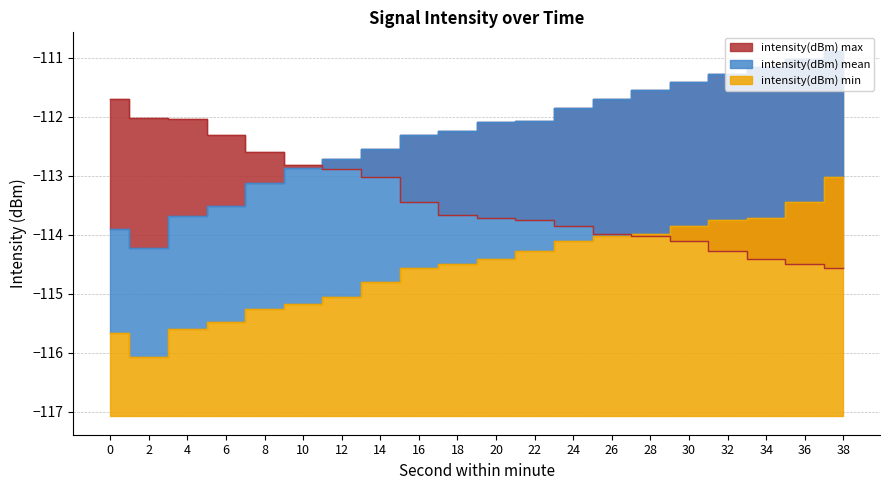

The intensity(dBm) min series shows -113.0 at 38. True or false?

True